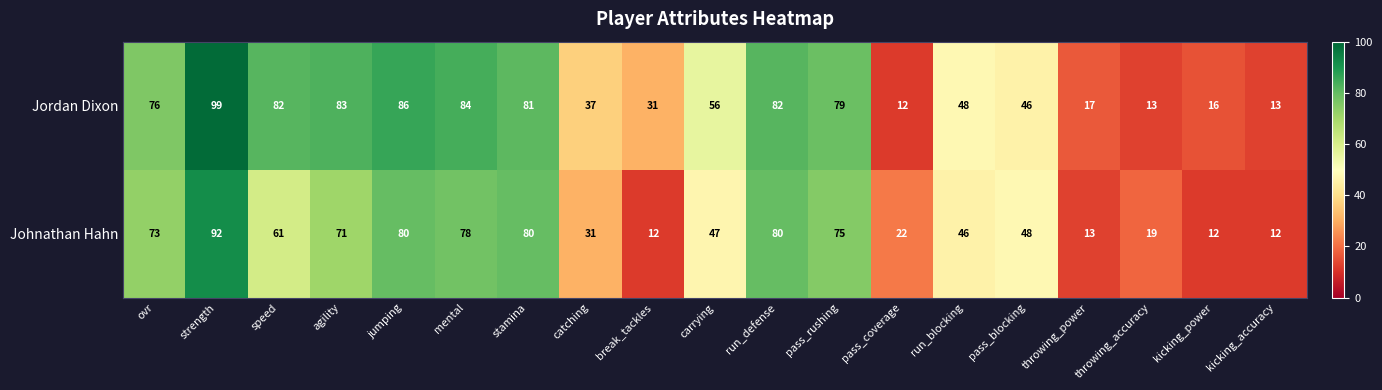

List the series in order of their overall mean, lowest first.

Johnathan Hahn, Jordan Dixon